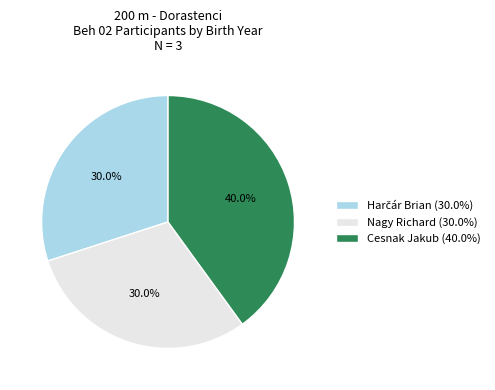

What percentage is NOT represented by Nagy Richard?

70.0%